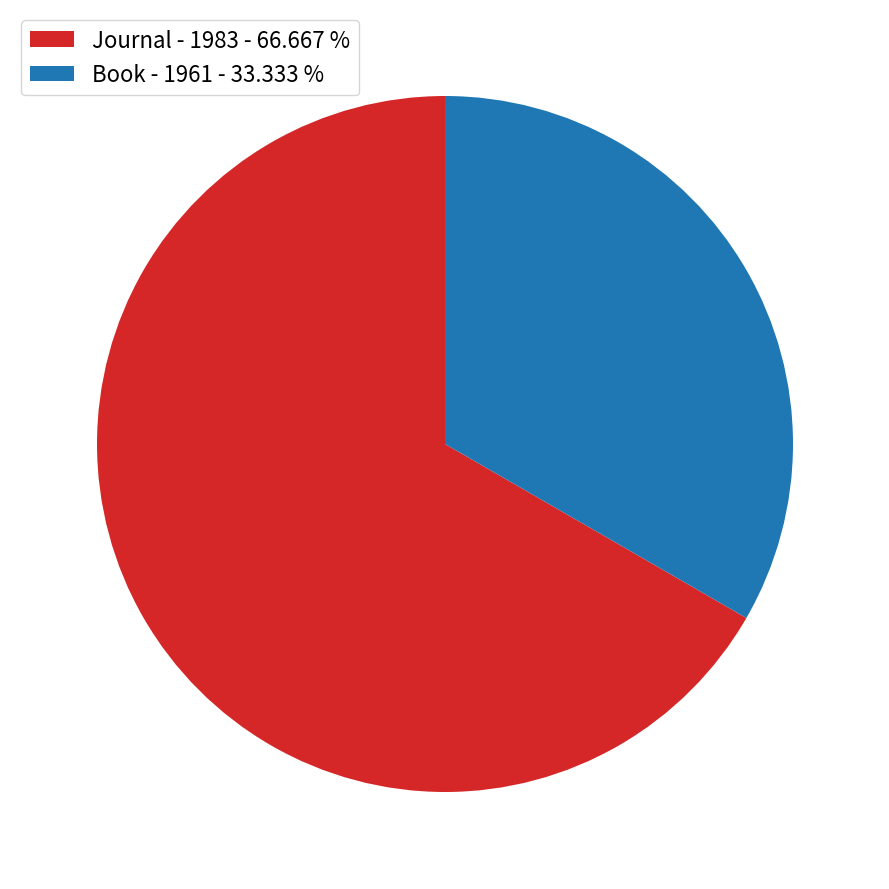

Between Journal - 1983 - 66.667 % and Book - 1961 - 33.333 %, which is larger?

Journal - 1983 - 66.667 %